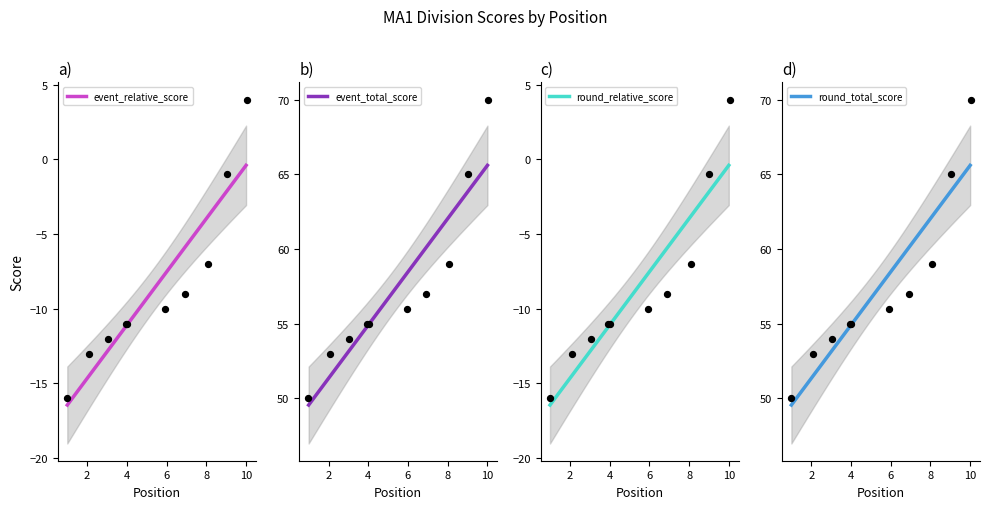

What are all the series names shown in the legend?

event_relative_score, event_total_score, round_relative_score, round_total_score